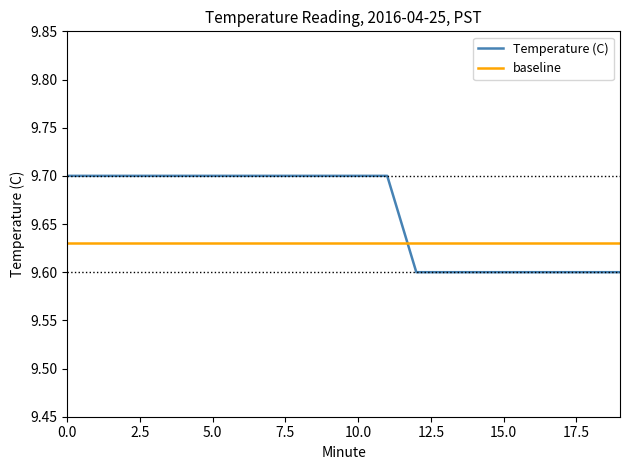

What are all the series names shown in the legend?

Temperature (C), baseline